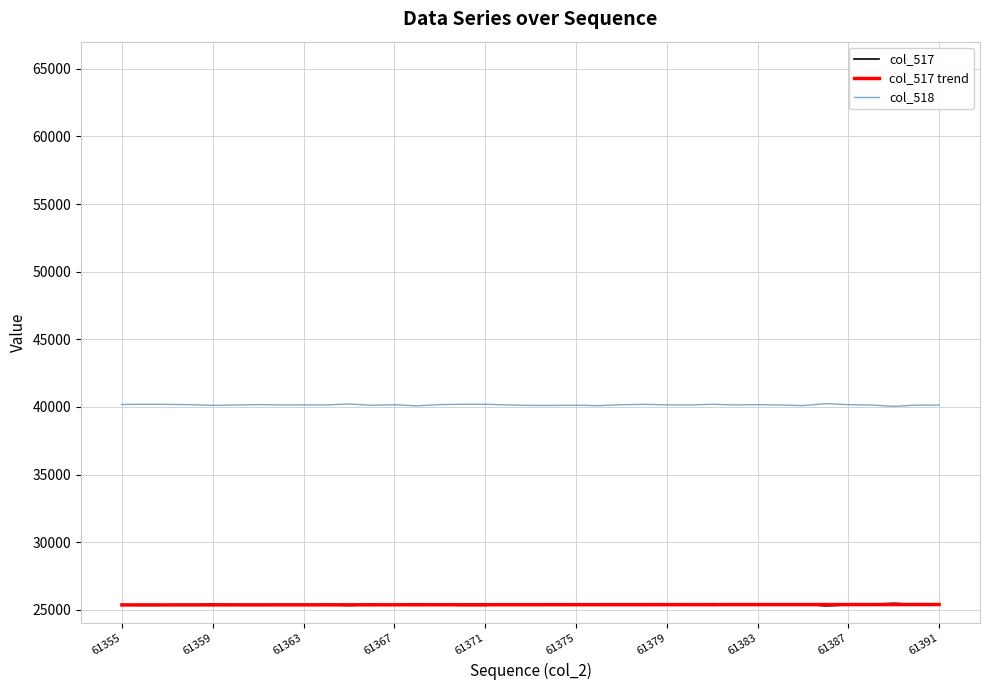

True or false: col_518 and col_517 cross at least once.

False